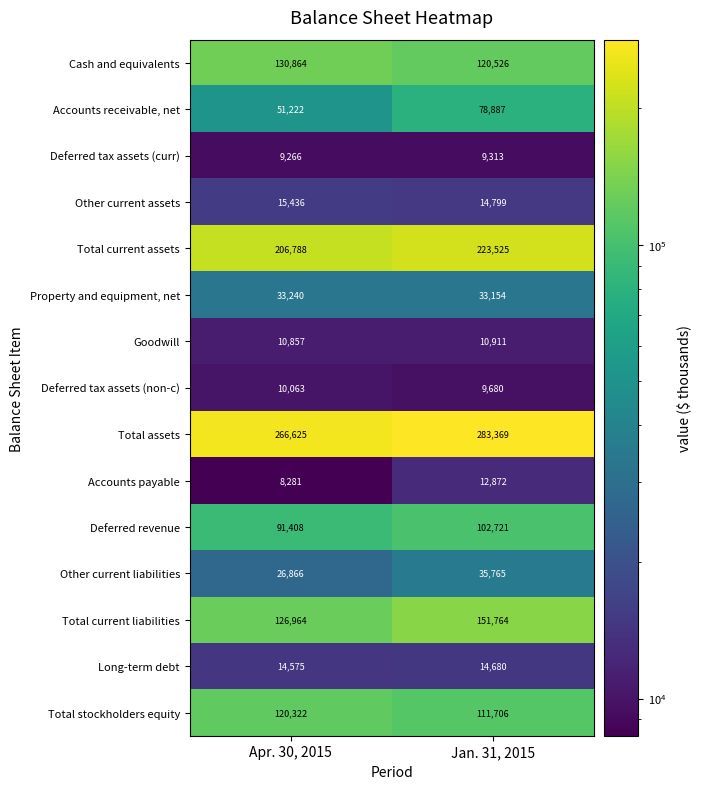

Which series has the largest total across all categories?

Total assets